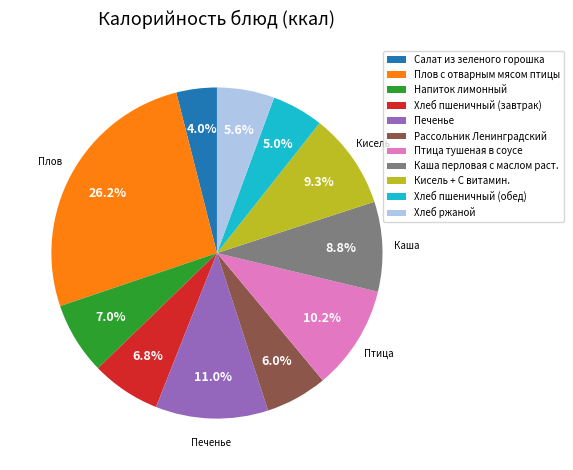

Count the number of slices in the pie.

11